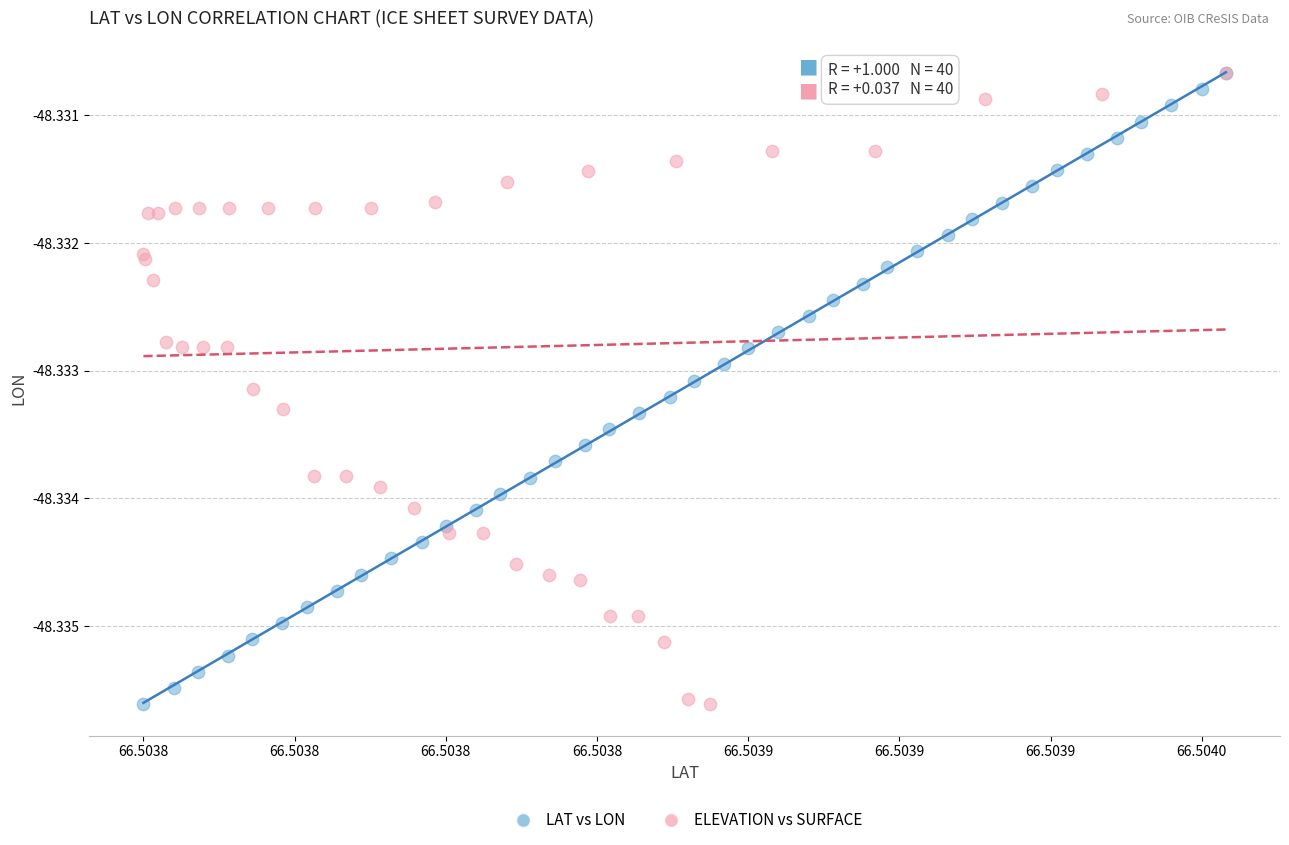

What are all the series names shown in the legend?

LAT vs LON, ELEVATION vs SURFACE